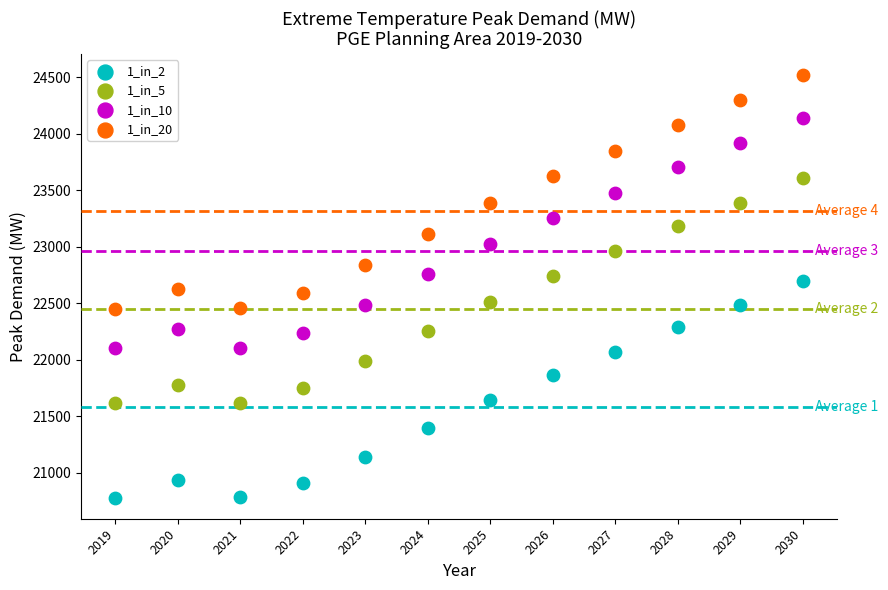

Which series has the widest spread of Y values?

1_in_20